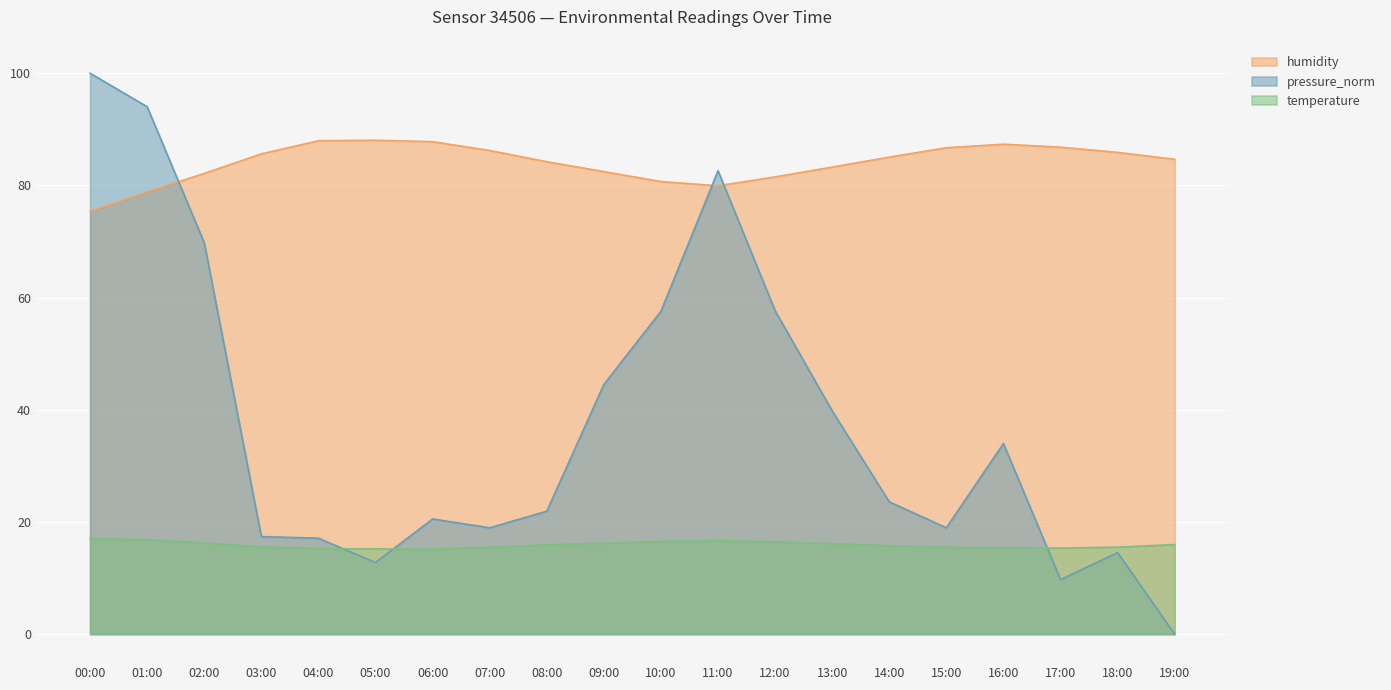

How many lines are shown in the chart?

3